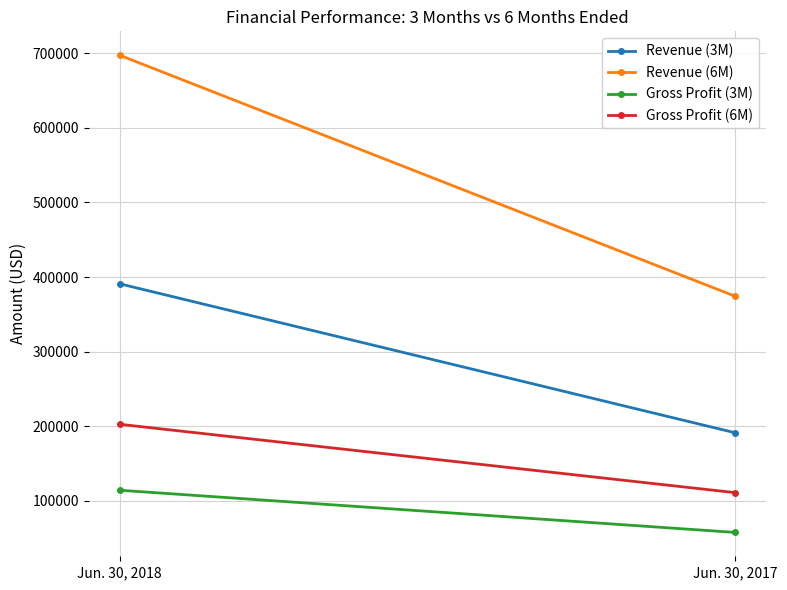

Reading right to left, what are all the values shown in this chart?

Revenue (3M): Jun. 30, 2017=191322	Jun. 30, 2018=391011
Revenue (6M): Jun. 30, 2017=374288	Jun. 30, 2018=697352
Gross Profit (3M): Jun. 30, 2017=57787	Jun. 30, 2018=114328
Gross Profit (6M): Jun. 30, 2017=111080	Jun. 30, 2018=202713